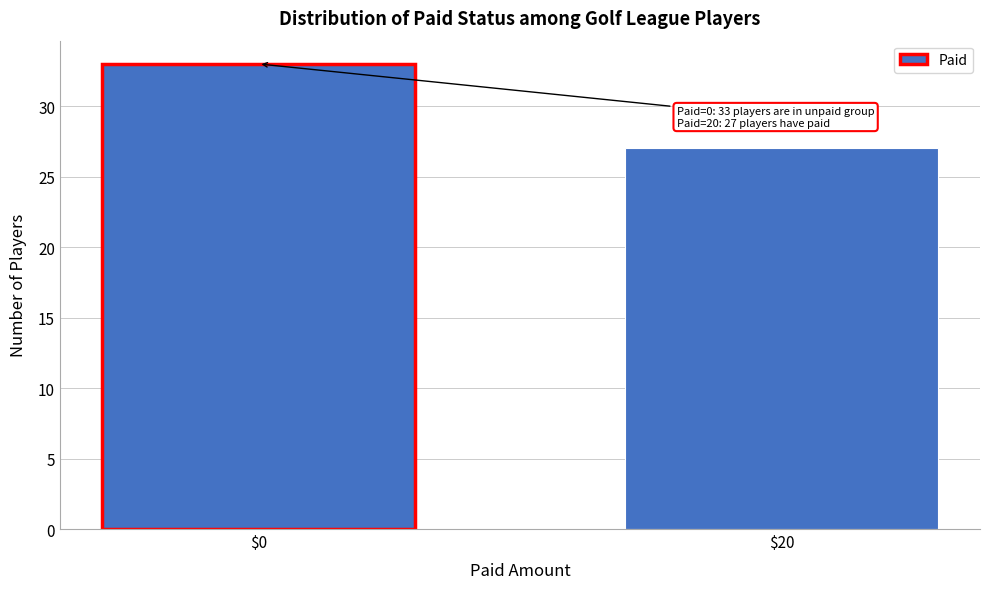

Reading left to right, transcribe all the data shown in this chart.

33	27